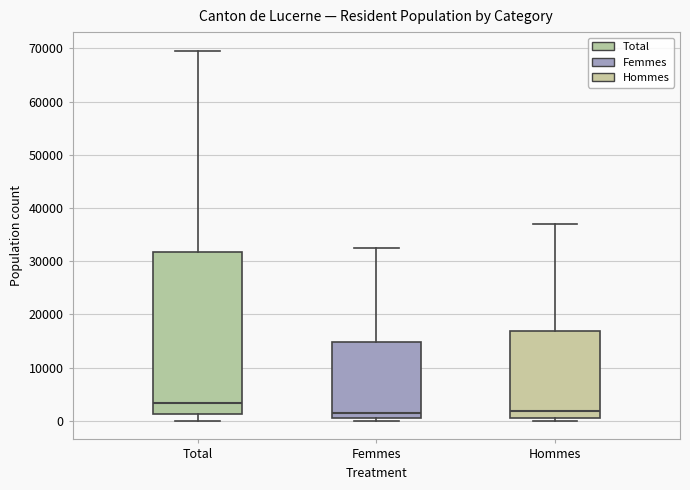

Reading left to right, transcribe this box plot: for each box, give where its median line is, the range the box spans, and where its two whiskers end, as read against the y-axis. The values are not printed on the chart, so give them approximately, as read against the axis.

Total: median 3000, box 1000 to 32000, whiskers 0 to 70000
Femmes: median 2000, box 1000 to 15000, whiskers 0 to 33000
Hommes: median 2000, box 0 to 17000, whiskers 0 (just below the box's lower edge) to 37000